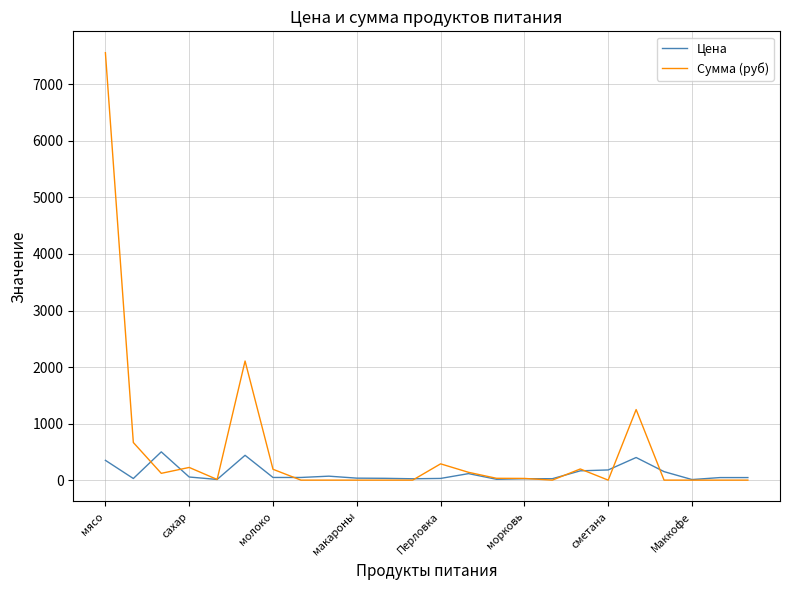

How many lines are shown in the chart?

2